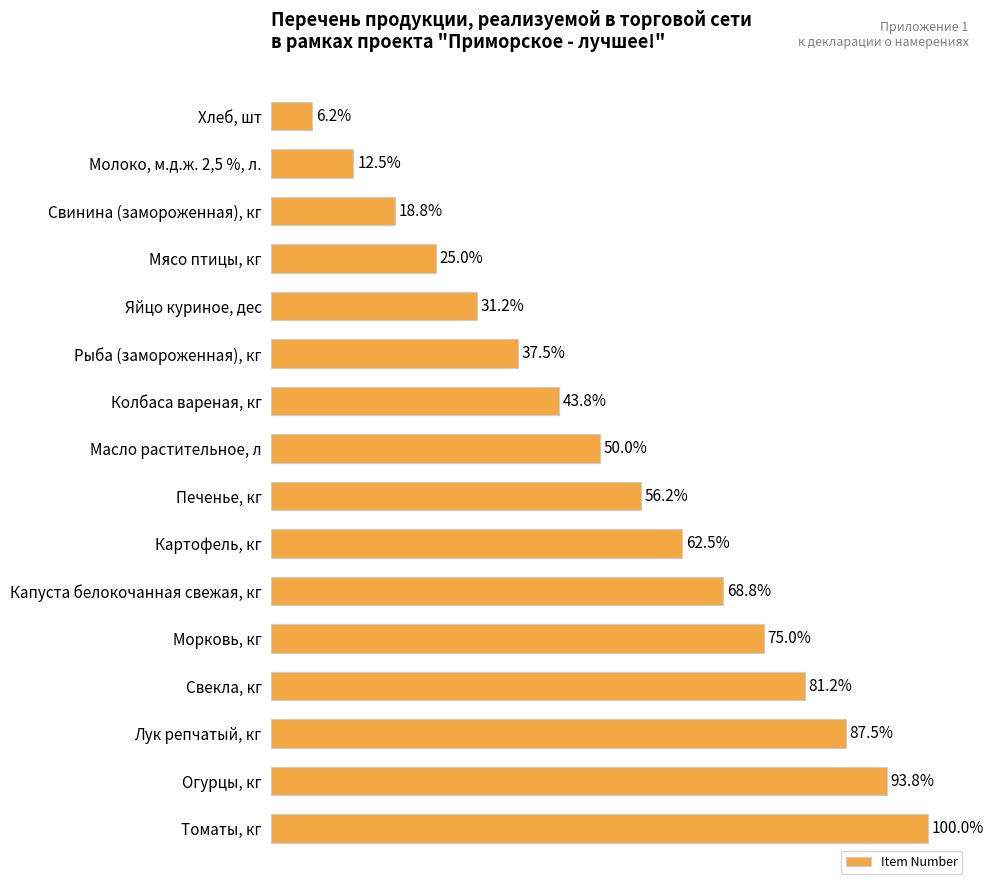

Are the bars horizontal?

Yes